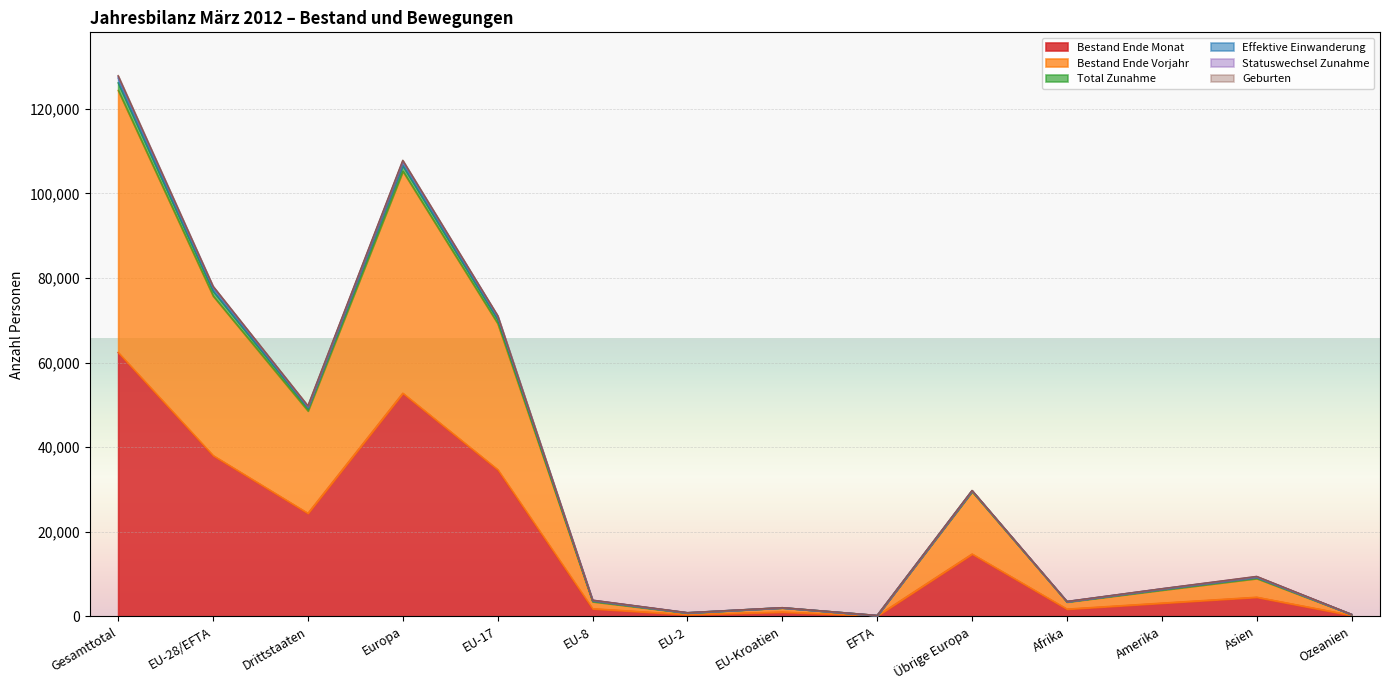

What is the difference between the Geburten values at Europa and Ozeanien?

106127